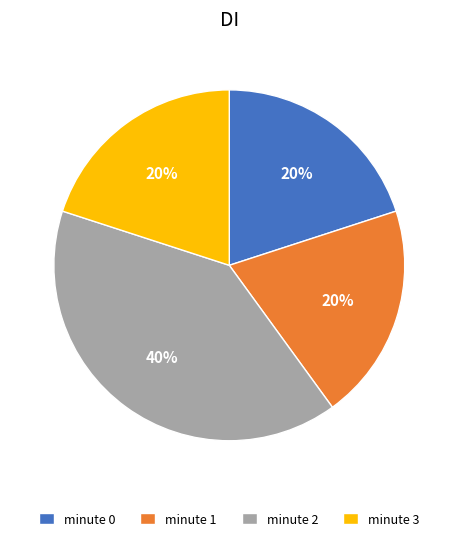

True or false: minute 0 accounts for 11% of the total.

False